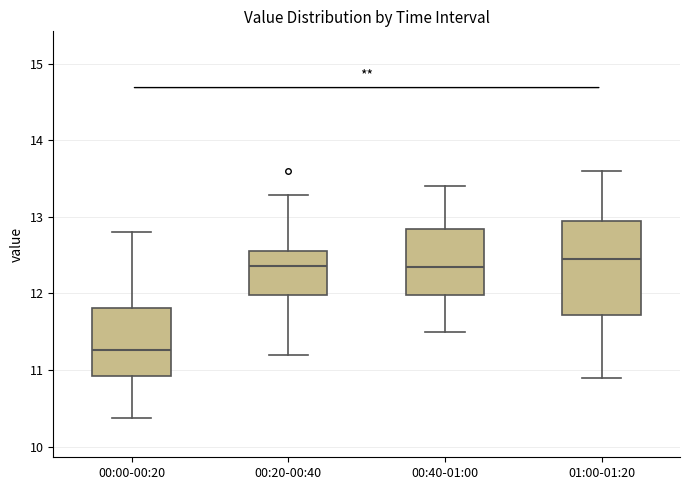

Comparing the boxes themselves (not the whiskers), which one is the tallest?

01:00-01:20